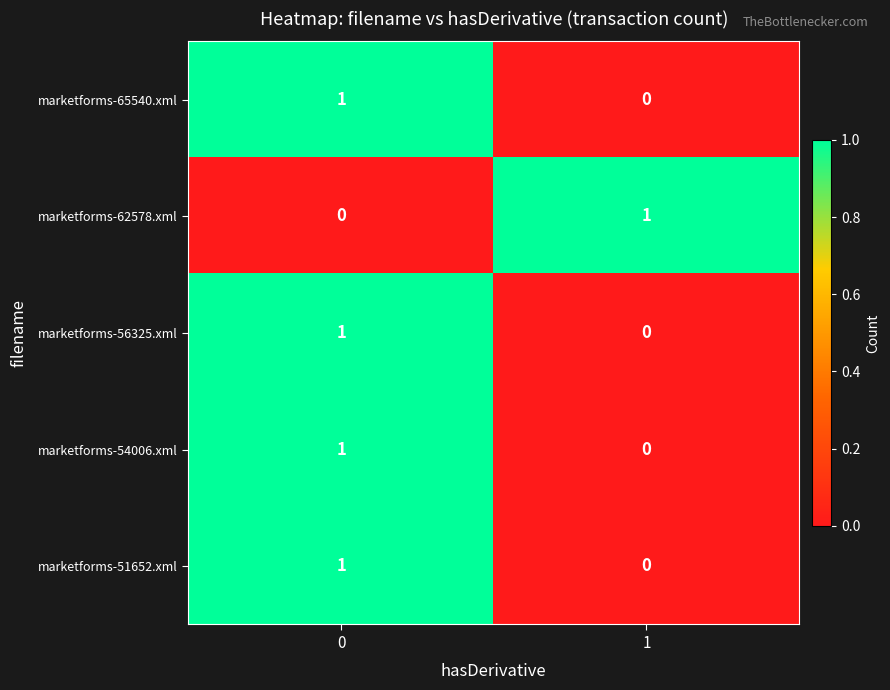

How many categories are shown in the chart?

2